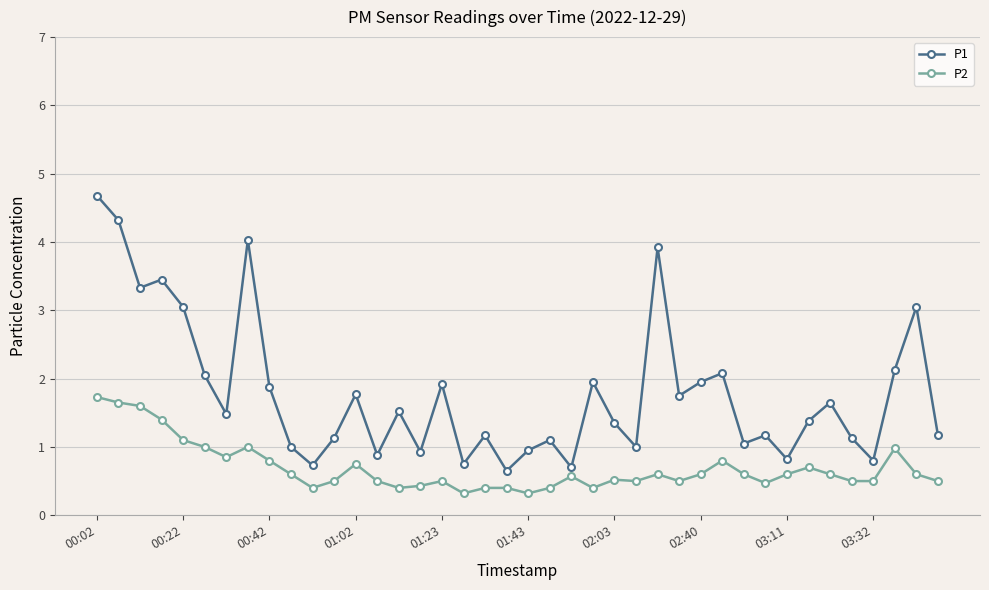

True or false: P2 has more than 0 points higher than both neighbors.

True